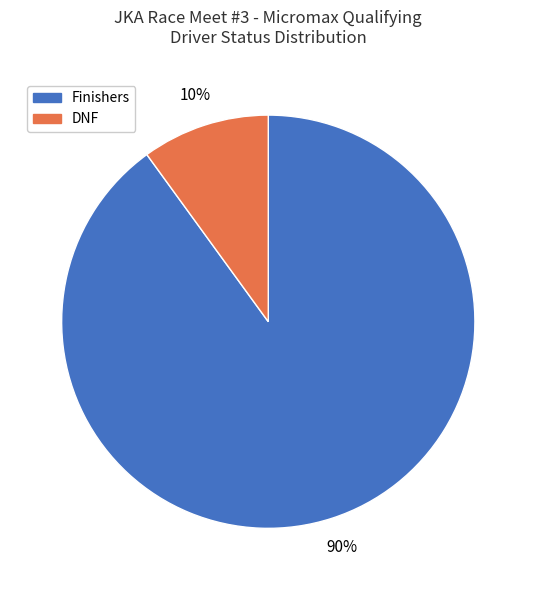

To the nearest percent, what is the average slice percentage?

50%